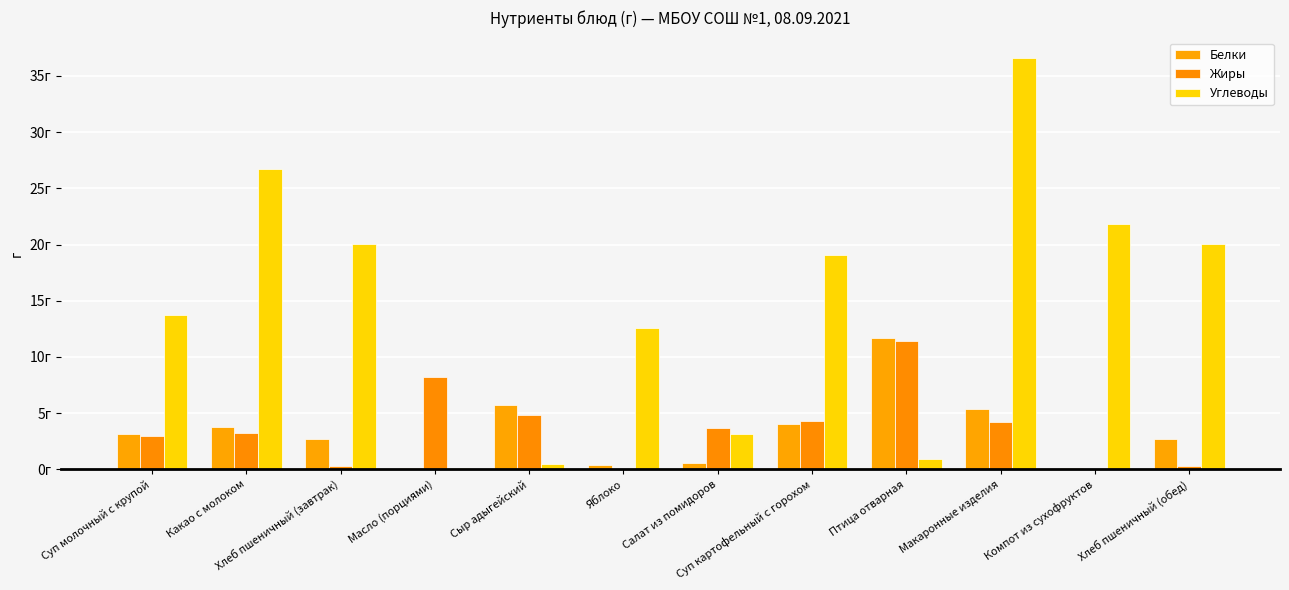

At which label is Жиры closest to 5?

Сыр адыгейский